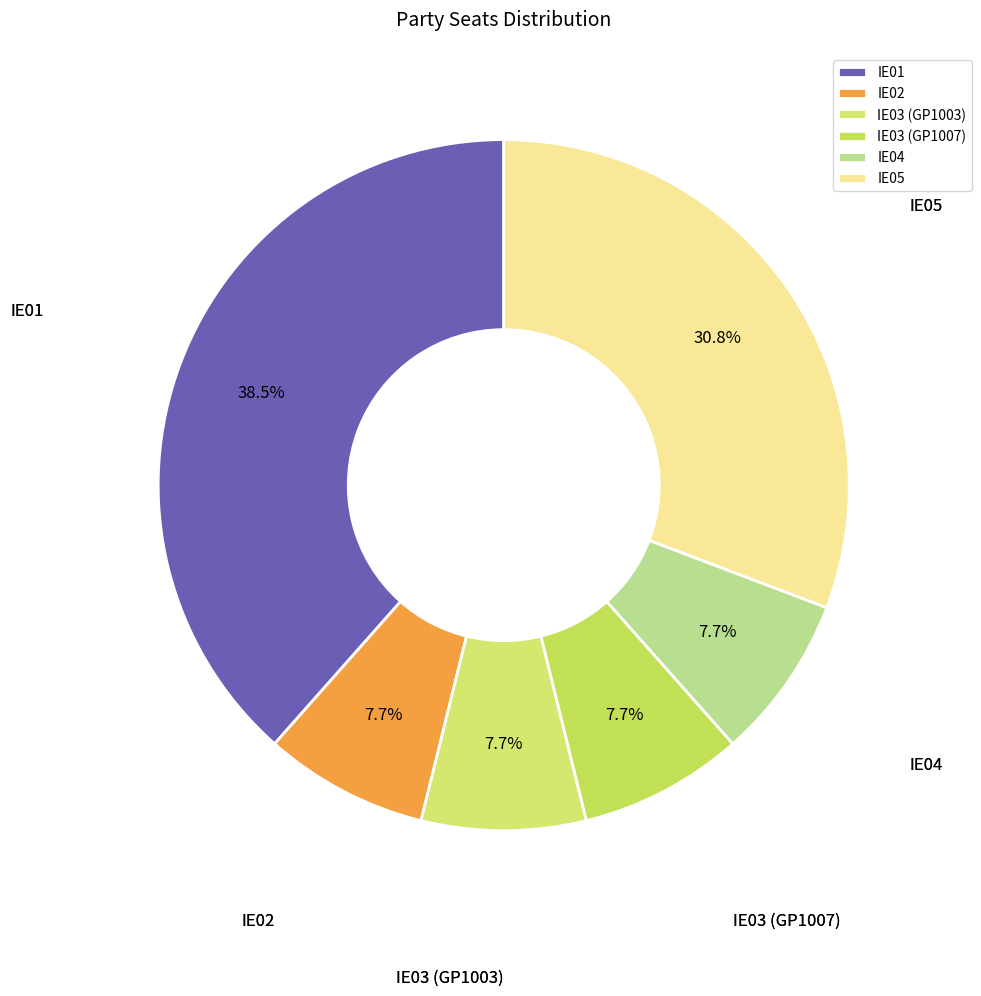

How many segments does this pie chart have?

6